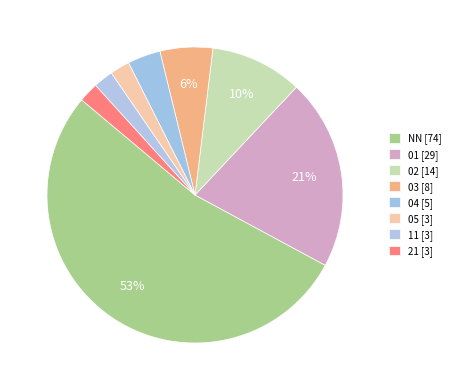

Which slice is the largest?

NN